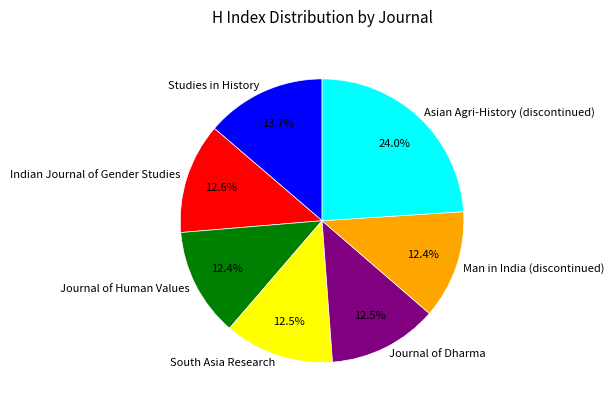

Approximately how many times larger is the value at South Asia Research compared to Asian Agri-History (discontinued)?

0.5